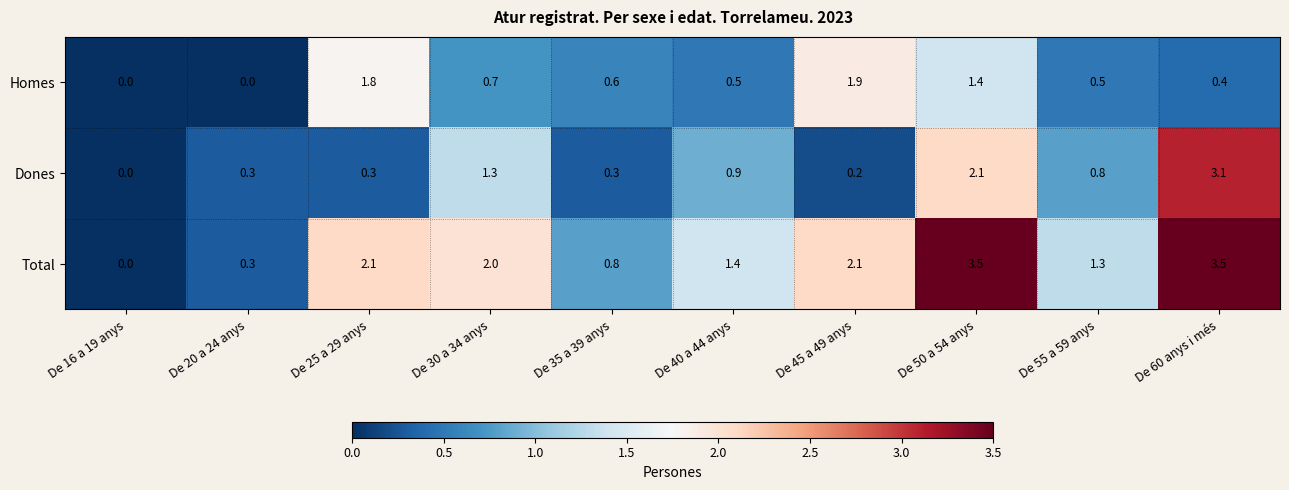

Reading right to left, what are all the values shown in this chart?

Homes: De 60 anys i més=0.4	De 55 a 59 anys=0.5	De 50 a 54 anys=1.4	De 45 a 49 anys=1.9	De 40 a 44 anys=0.5	De 35 a 39 anys=0.6	De 30 a 34 anys=0.7	De 25 a 29 anys=1.8	De 20 a 24 anys=0.0	De 16 a 19 anys=0.0
Dones: De 60 anys i més=3.1	De 55 a 59 anys=0.8	De 50 a 54 anys=2.1	De 45 a 49 anys=0.2	De 40 a 44 anys=0.9	De 35 a 39 anys=0.3	De 30 a 34 anys=1.3	De 25 a 29 anys=0.3	De 20 a 24 anys=0.3	De 16 a 19 anys=0.0
Total: De 60 anys i més=3.5	De 55 a 59 anys=1.3	De 50 a 54 anys=3.5	De 45 a 49 anys=2.1	De 40 a 44 anys=1.4	De 35 a 39 anys=0.8	De 30 a 34 anys=2.0	De 25 a 29 anys=2.1	De 20 a 24 anys=0.3	De 16 a 19 anys=0.0